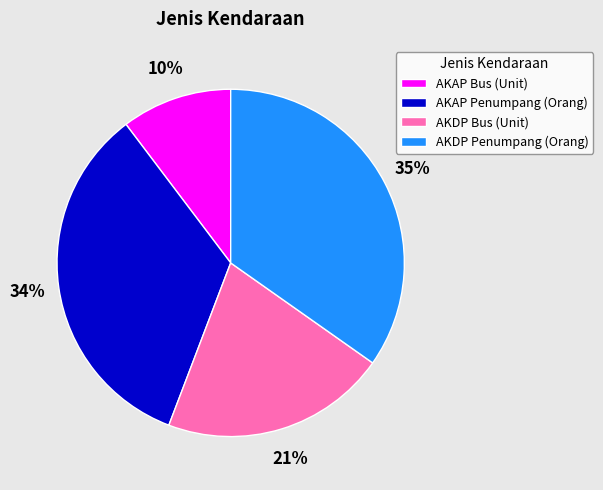

To the nearest percent, what percentage of the pie is AKDP Bus (Unit)?

21%